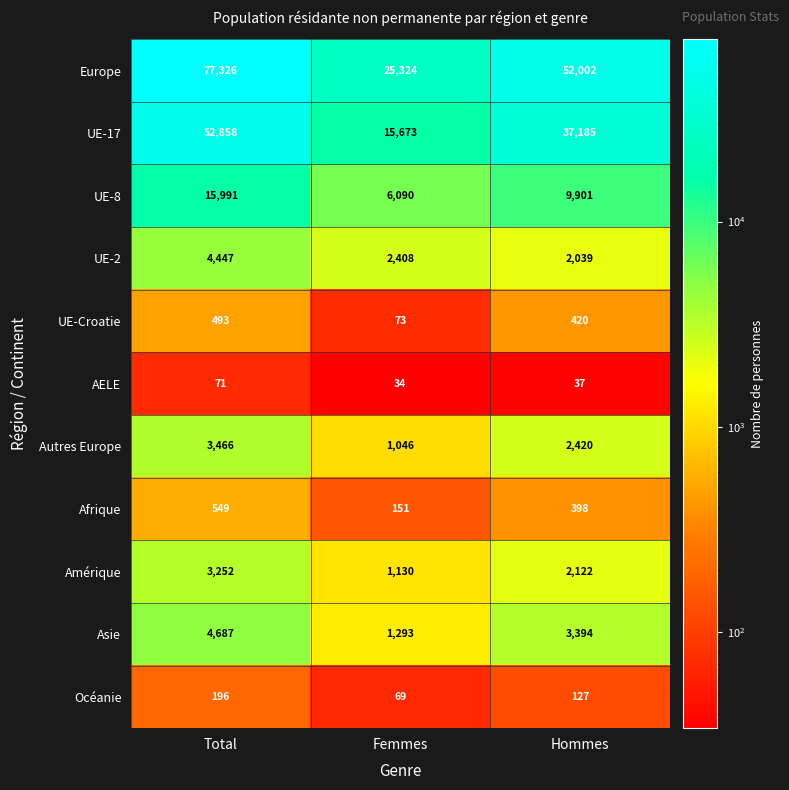

Which series has the widest spread of values?

Europe